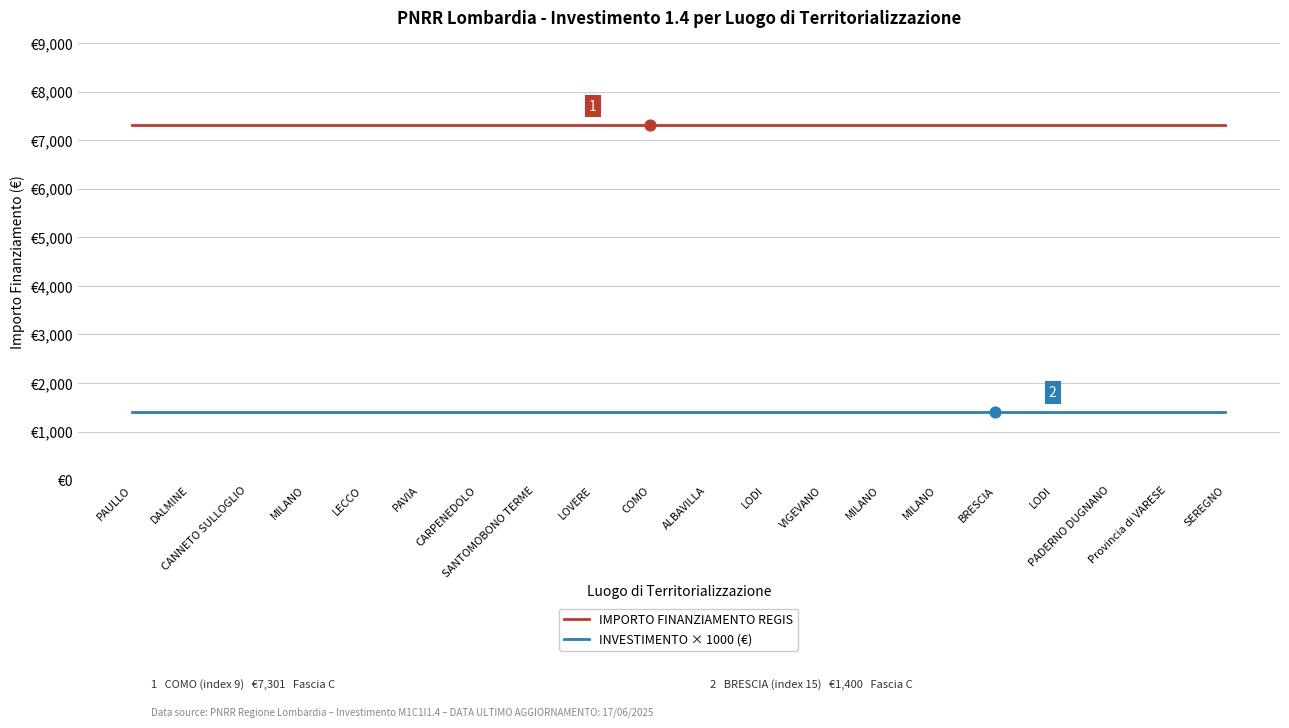

Which series has the largest total across all categories?

IMPORTO FINANZIAMENTO REGIS